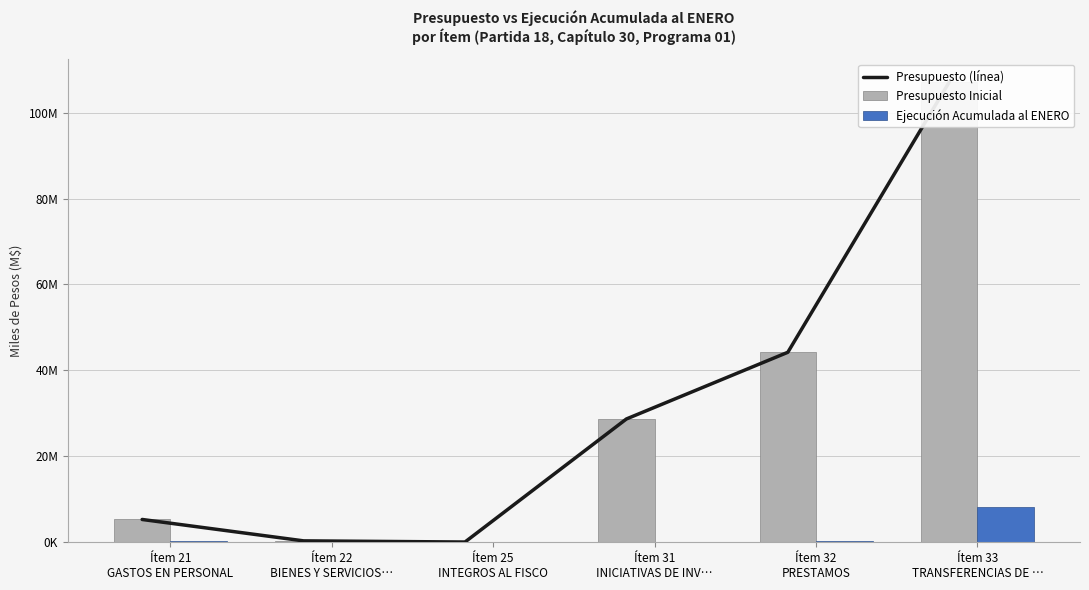

What position from the left is Ítem 21
GASTOS EN PERSONAL?

1